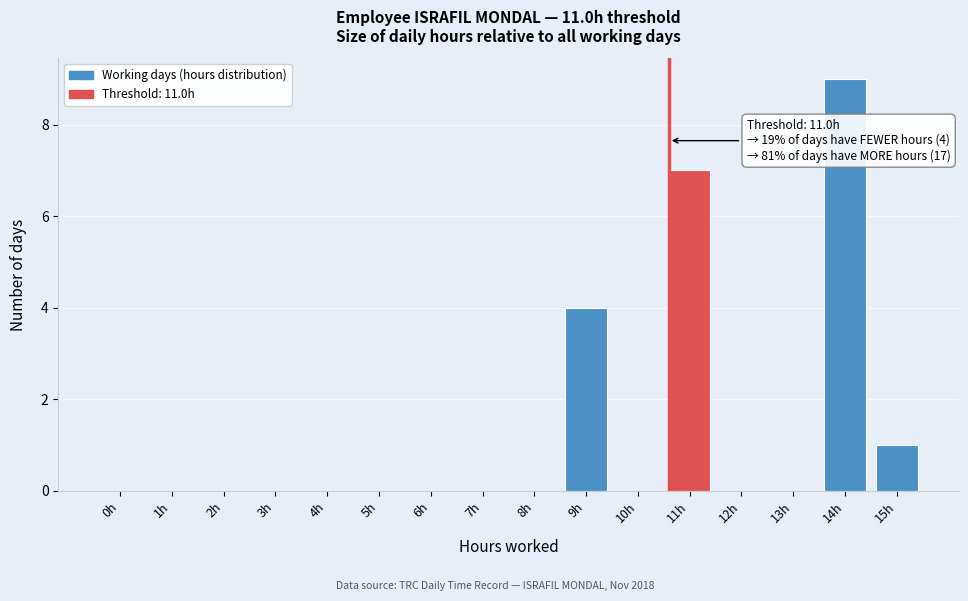

Reading left to right, extract all data points from this chart.

0h=0	1h=0	2h=0	3h=0	4h=0	5h=0	6h=0	7h=0	8h=0	9h=4	10h=0	11h=7	12h=0	13h=0	14h=9	15h=1